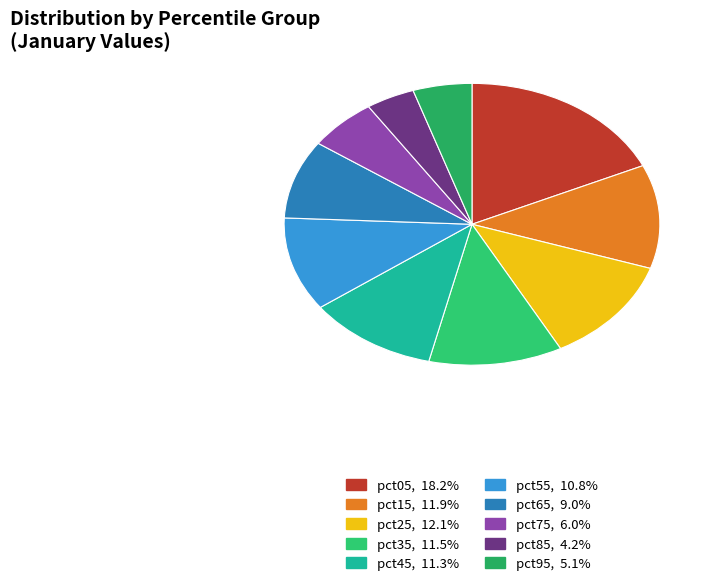

Rank the categories by value from lowest to highest.

pct85, pct95, pct75, pct65, pct55, pct45, pct35, pct15, pct25, pct05